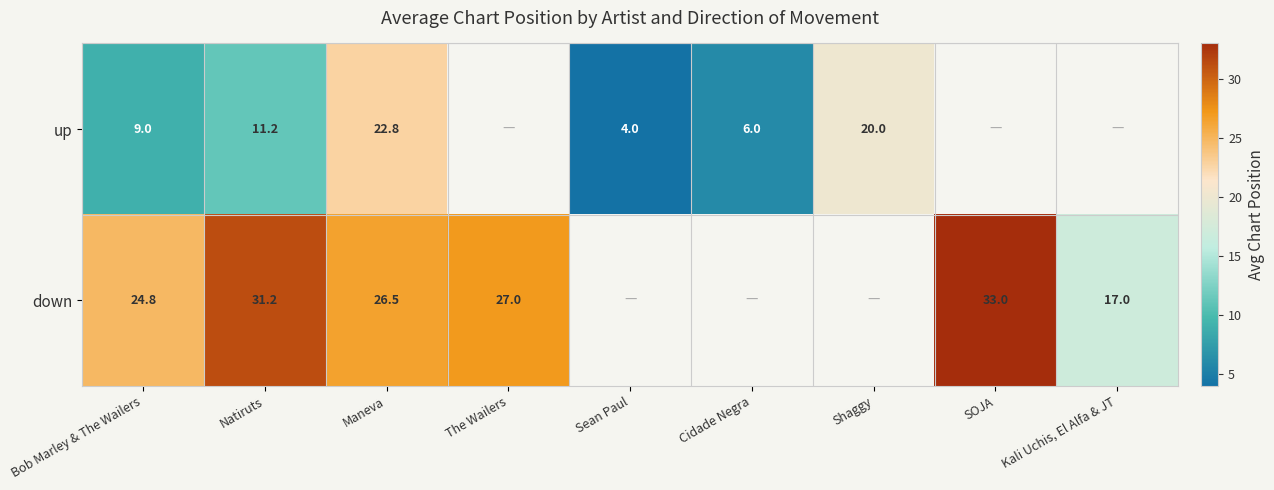

What is the total value across all series at Bob Marley & The Wailers?

33.8